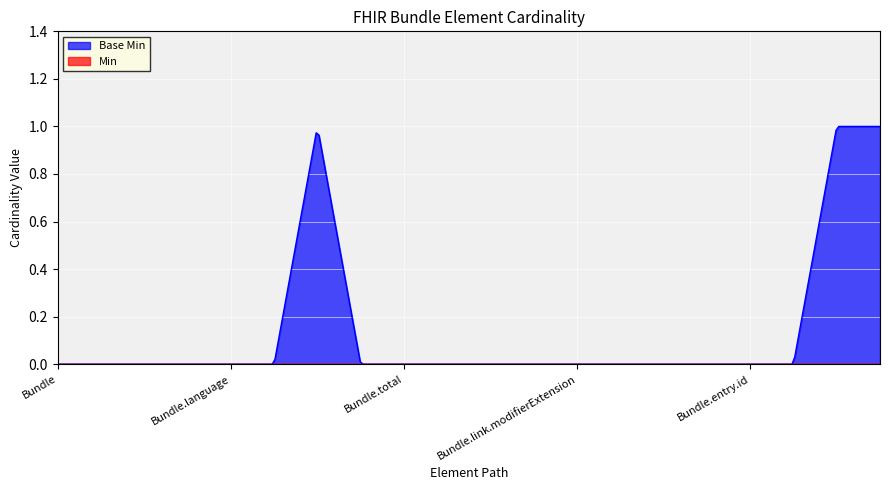

The value of Base Min at Bundle.entry.request.method is 1. True or false?

True